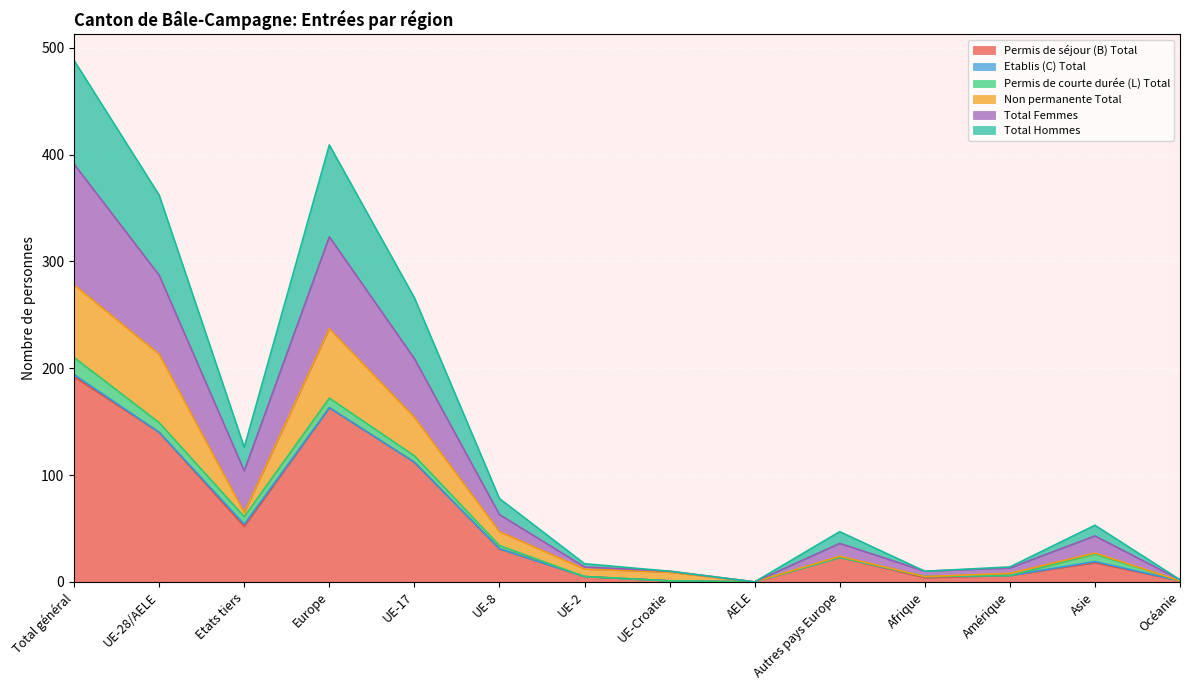

What is the value of the Permis de séjour (B) Total point at the 13th from the left?

18